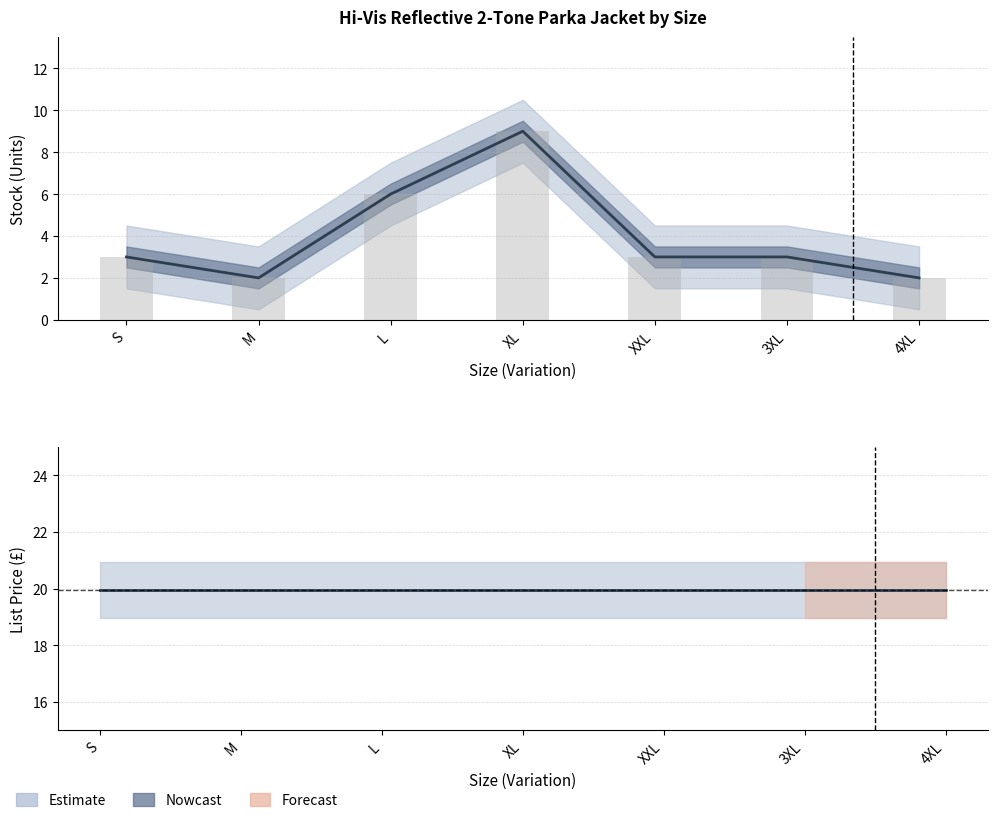

What is the sum of all Stock values?

28.0